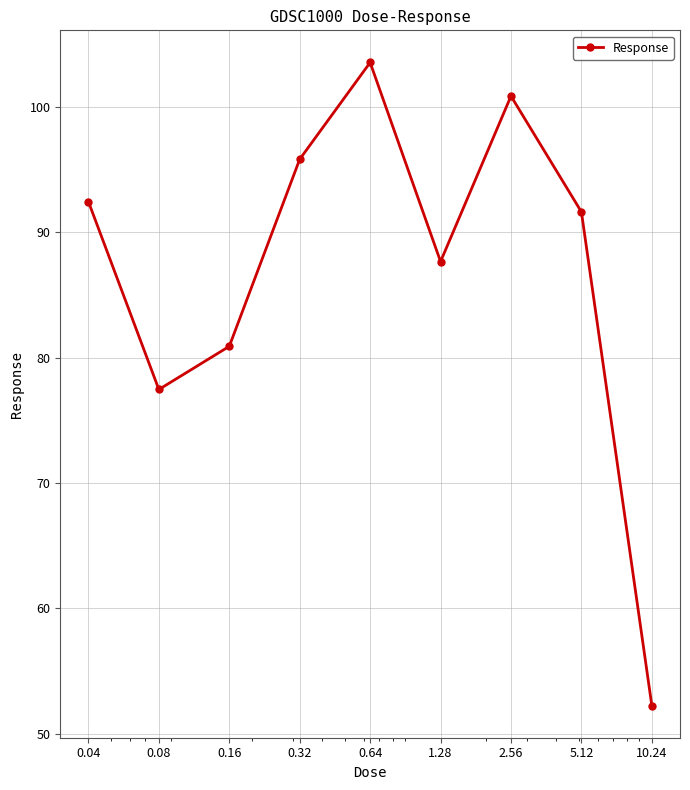

What is the value of the 3rd point from the left?

80.9